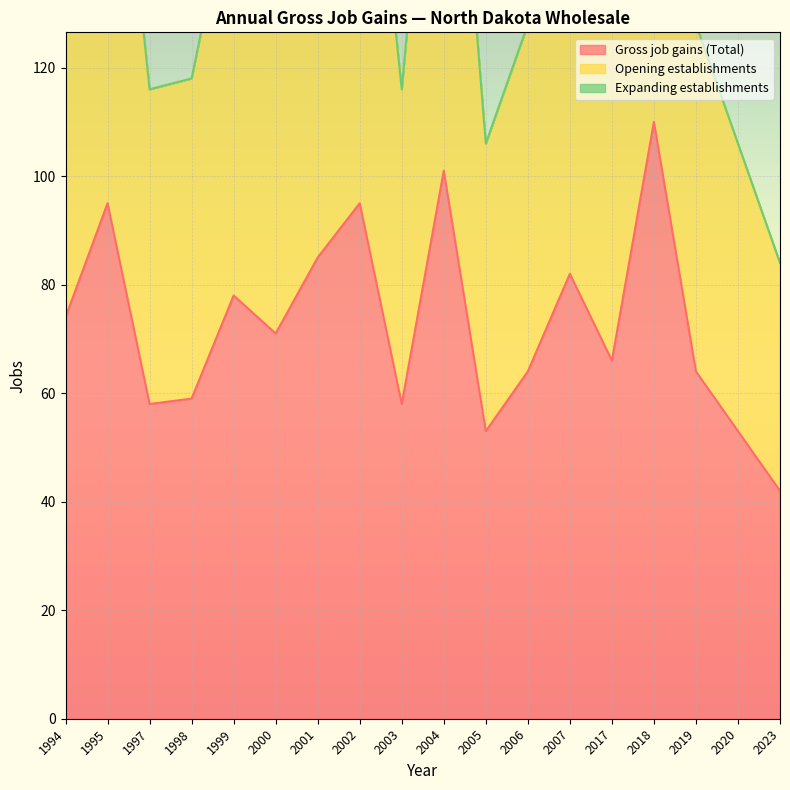

Is it true that Gross job gains (Total) equals 58 at 2003?

True